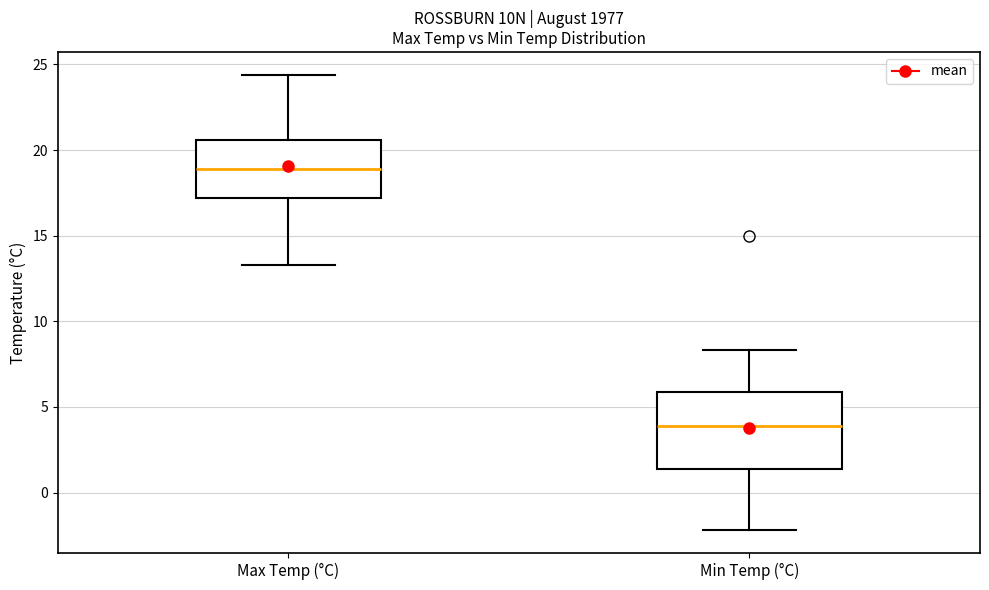

Which box's median line is the lowest?

Min Temp (°C)